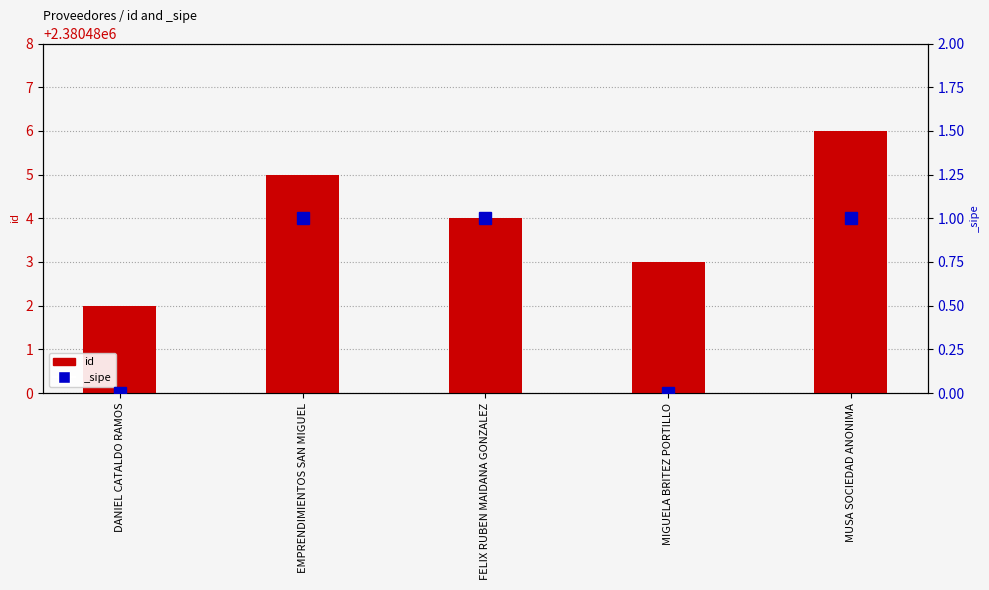

Which has a higher value, MIGUELA BRITEZ PORTILLO or EMPRENDIMIENTOS SAN MIGUEL?

EMPRENDIMIENTOS SAN MIGUEL